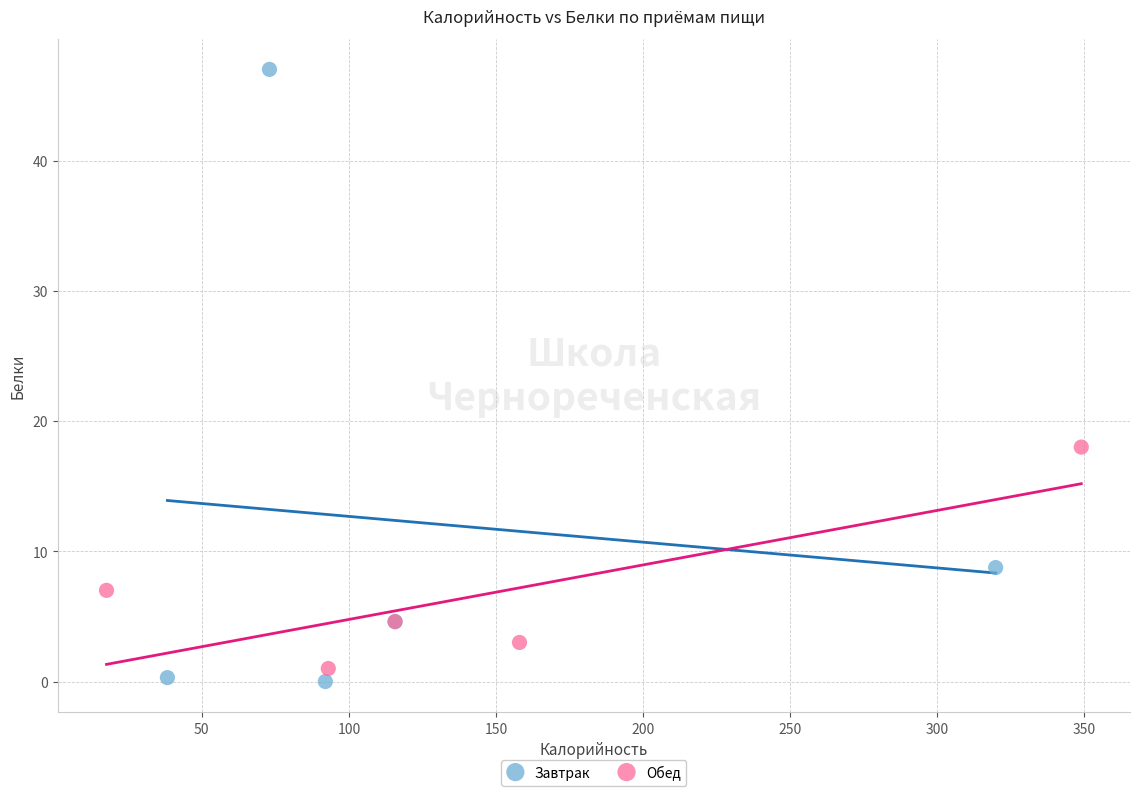

Which series has the largest Y range (max minus min)?

Завтрак